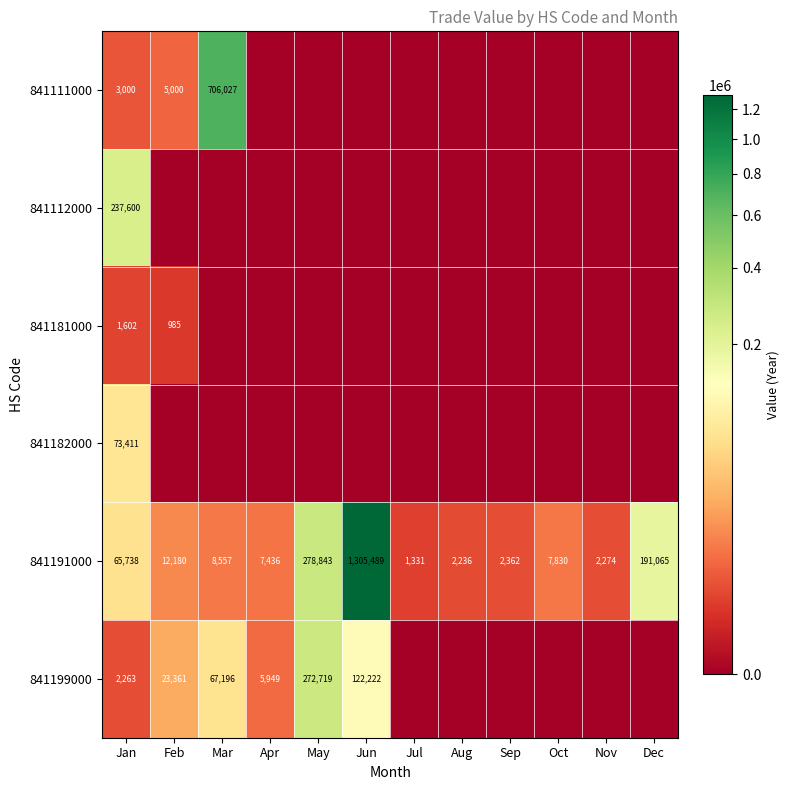

What is the spread (max minus min) of values at Apr?

7436